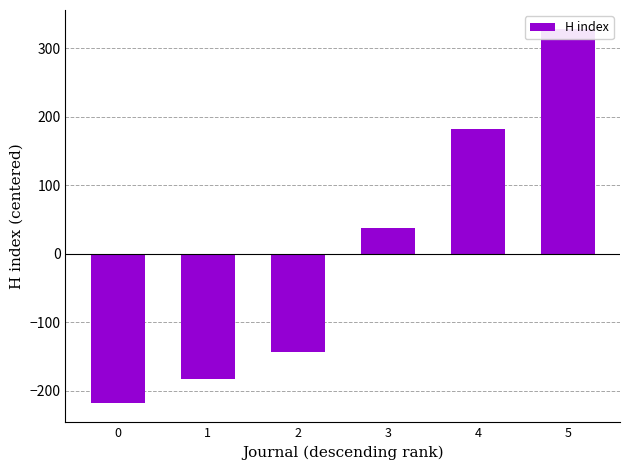

Is it true that the value at 4 is 181.2?

True